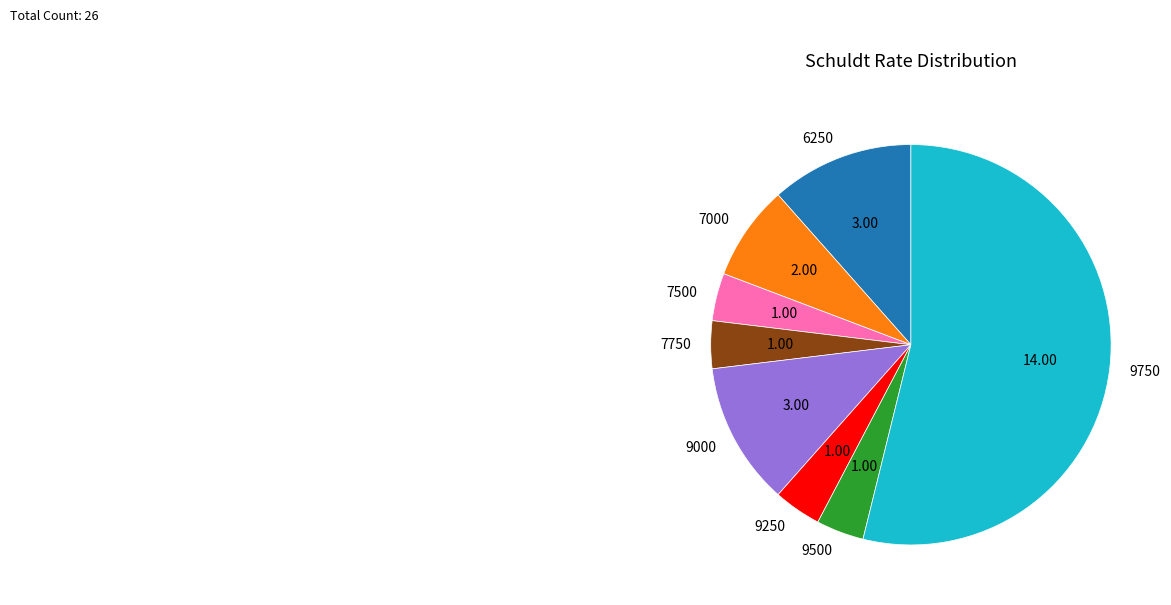

Approximately how many times larger is the value at 9000 compared to 9250?

3.0